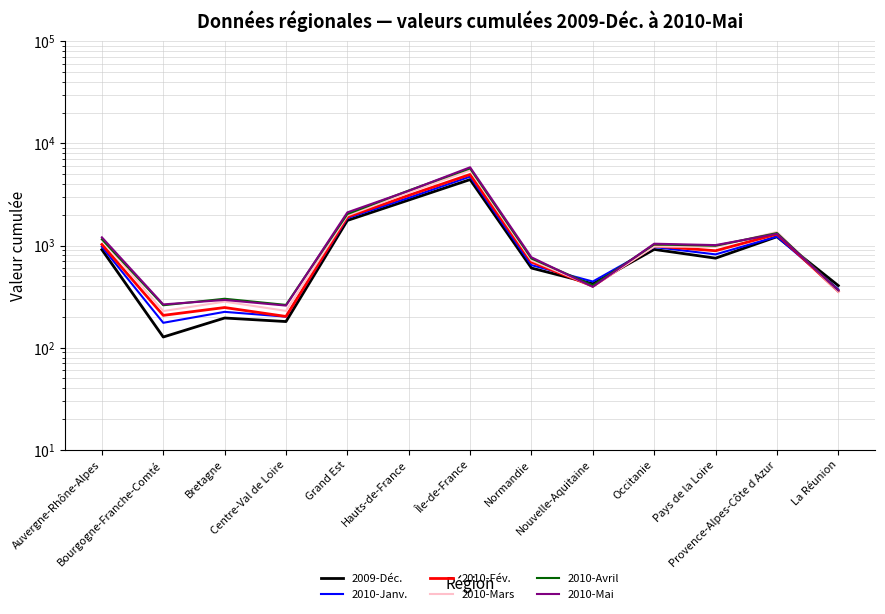

What is the label of the 3rd point from the right?

Pays de la Loire